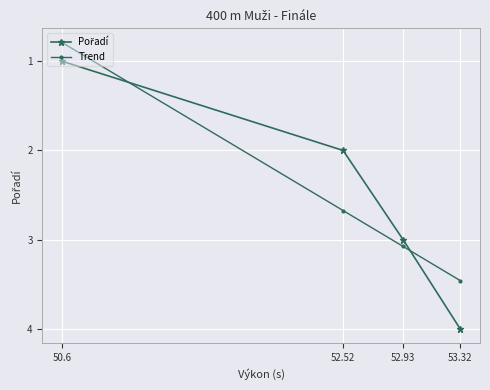

True or false: Trend has more than 1 points higher than both neighbors.

False